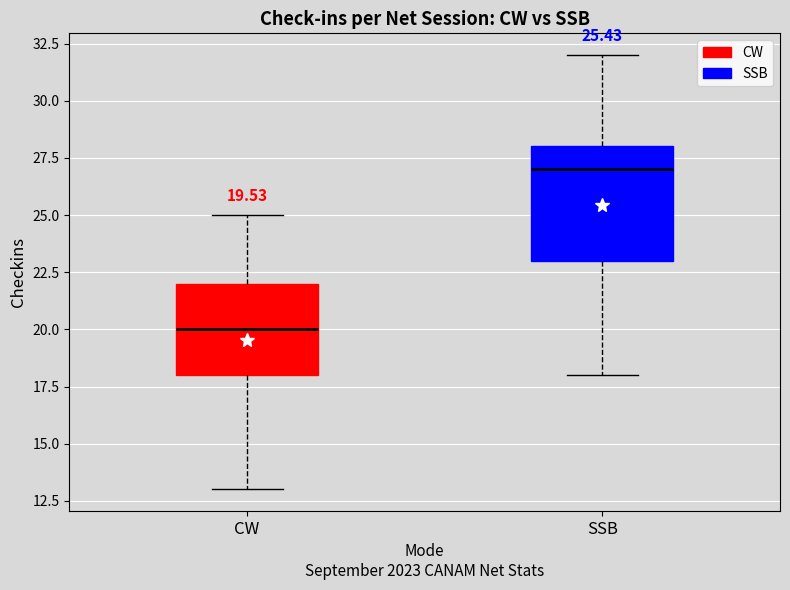

Comparing the boxes themselves (not the whiskers), which one is the tallest?

SSB